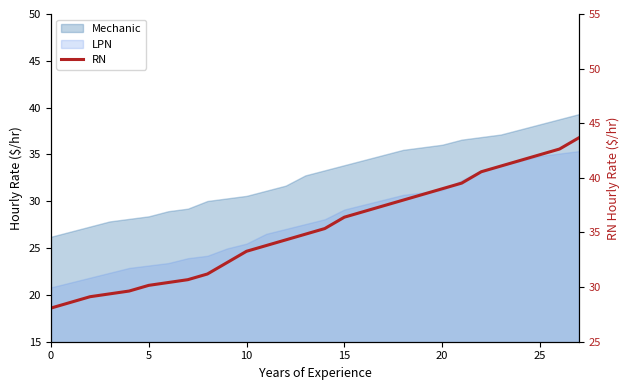

Does the chart display data point markers on the line(s)?

No